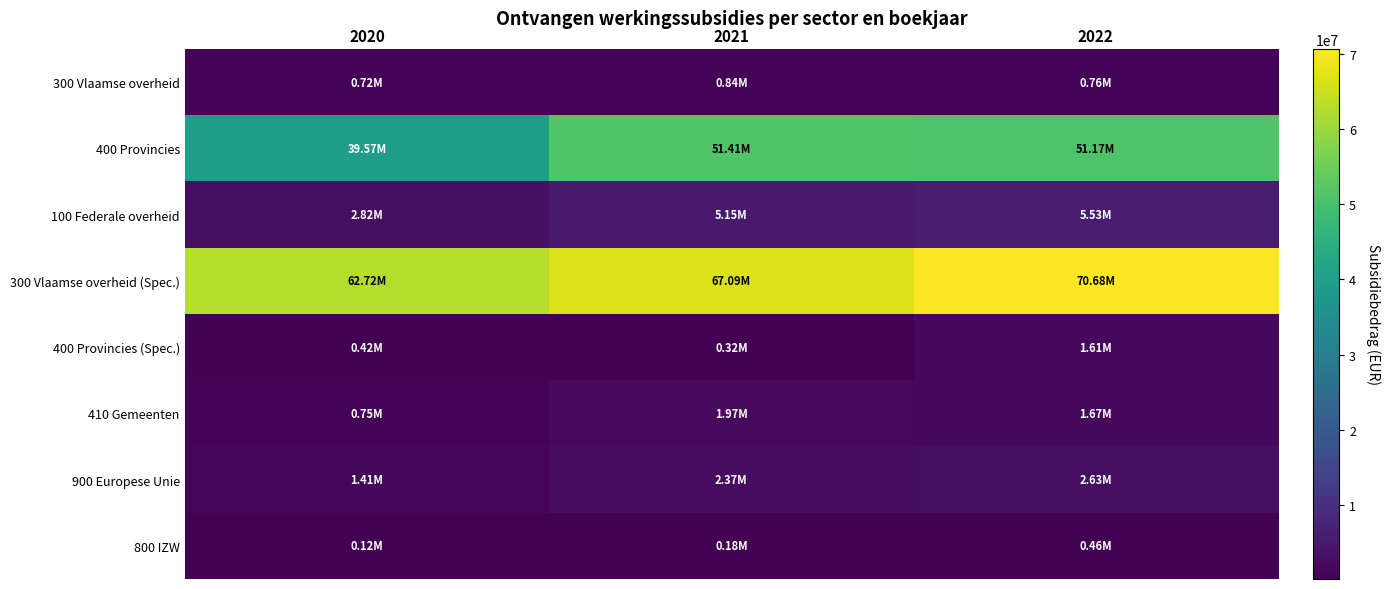

Reading left to right, list all the values displayed in this chart.

300 Vlaamse overheid: 2020=718093.4	2021=844739.5	2022=756162.4
400 Provincies: 2020=39571989.0	2021=51410569.5	2022=51169554.8
100 Federale overheid: 2020=2819614.0	2021=5153309.7	2022=5532693.1
300 Vlaamse overheid (Spec.): 2020=62722080.4	2021=67089622.3	2022=70679056.4
400 Provincies (Spec.): 2020=416953.0	2021=315961.0	2022=1610805.0
410 Gemeenten: 2020=752740.0	2021=1973808.6	2022=1674200.7
900 Europese Unie: 2020=1411812.9	2021=2368067.7	2022=2633736.1
800 IZW: 2020=121961.2	2021=176754.2	2022=461782.0